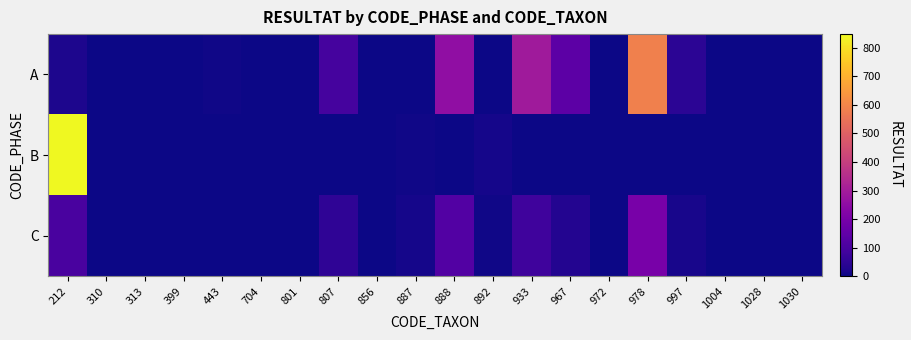

Rank the series at 801 from highest to lowest value.

C, A, B